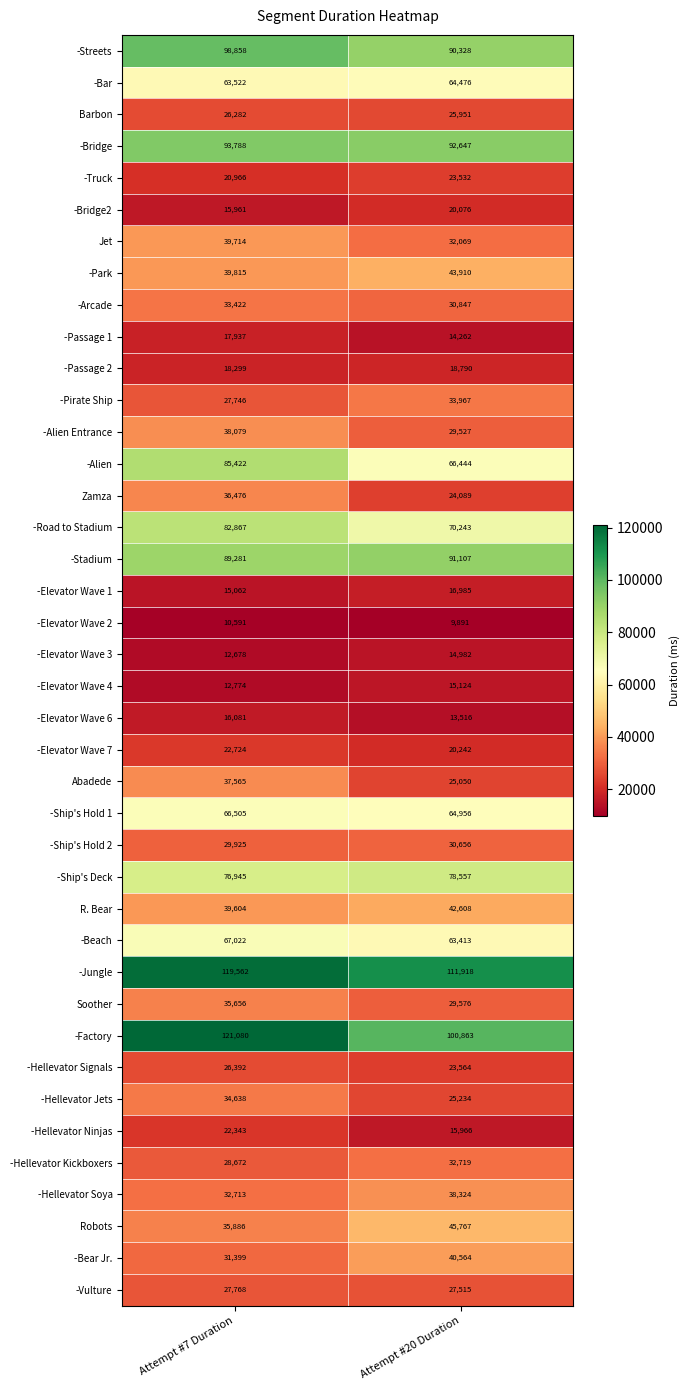

Which series has the largest total across all categories?

-Jungle